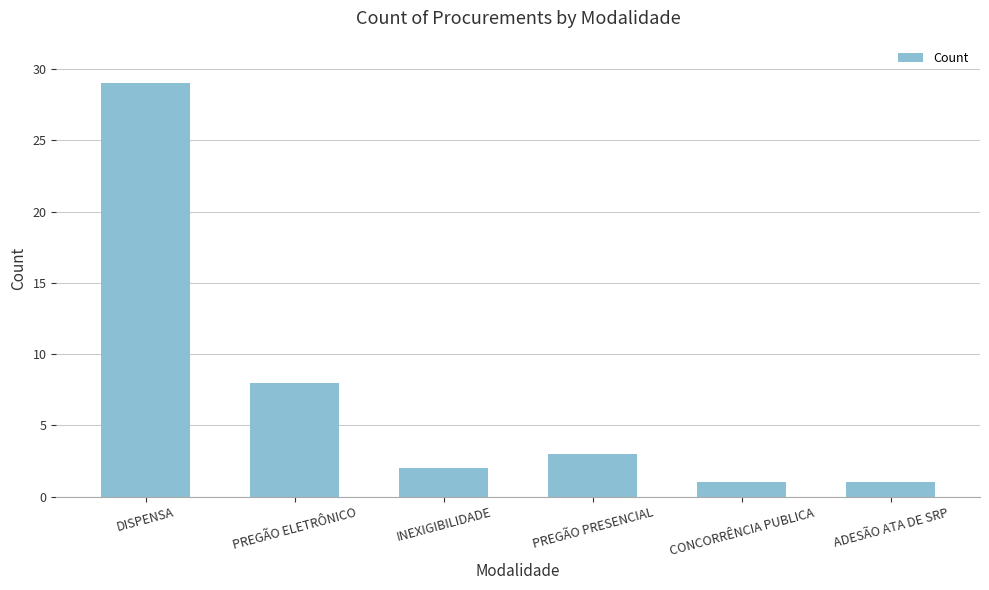

What is the label of the 5th bar from the left?

CONCORRÊNCIA PUBLICA